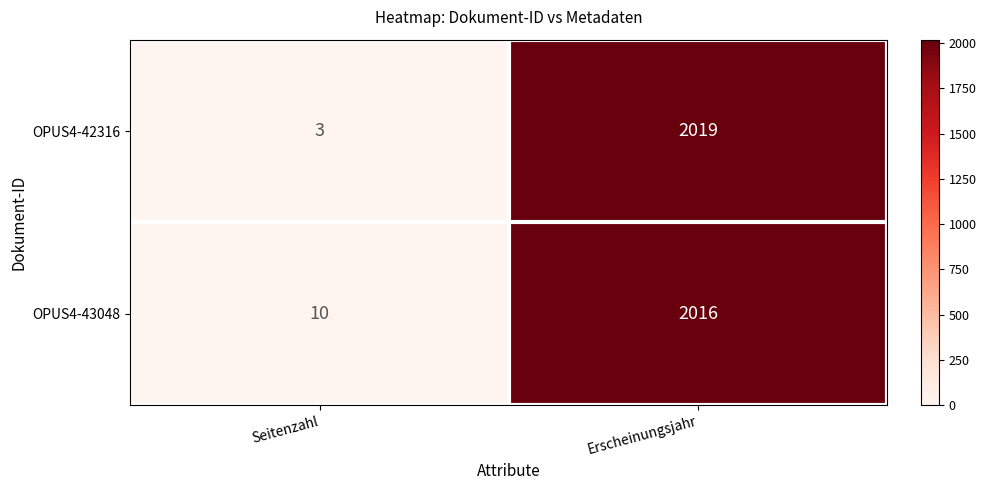

Reading right to left, transcribe all the data shown in this chart.

OPUS4-42316: Erscheinungsjahr=2019	Seitenzahl=3
OPUS4-43048: Erscheinungsjahr=2016	Seitenzahl=10